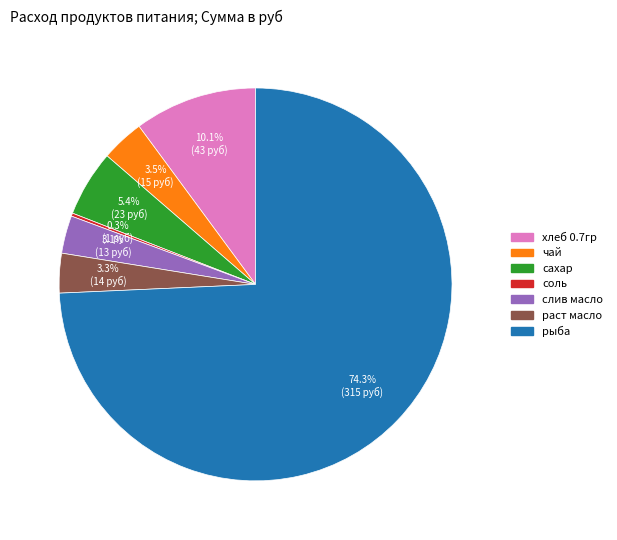

How much of the chart is everything except чай?

96.5%